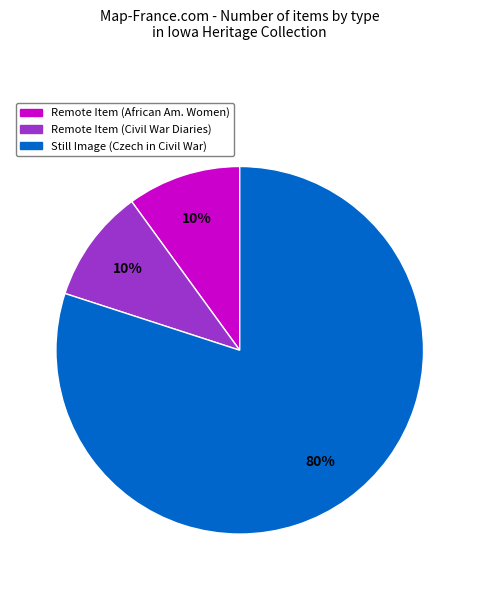

Is there a majority slice in this chart?

Yes